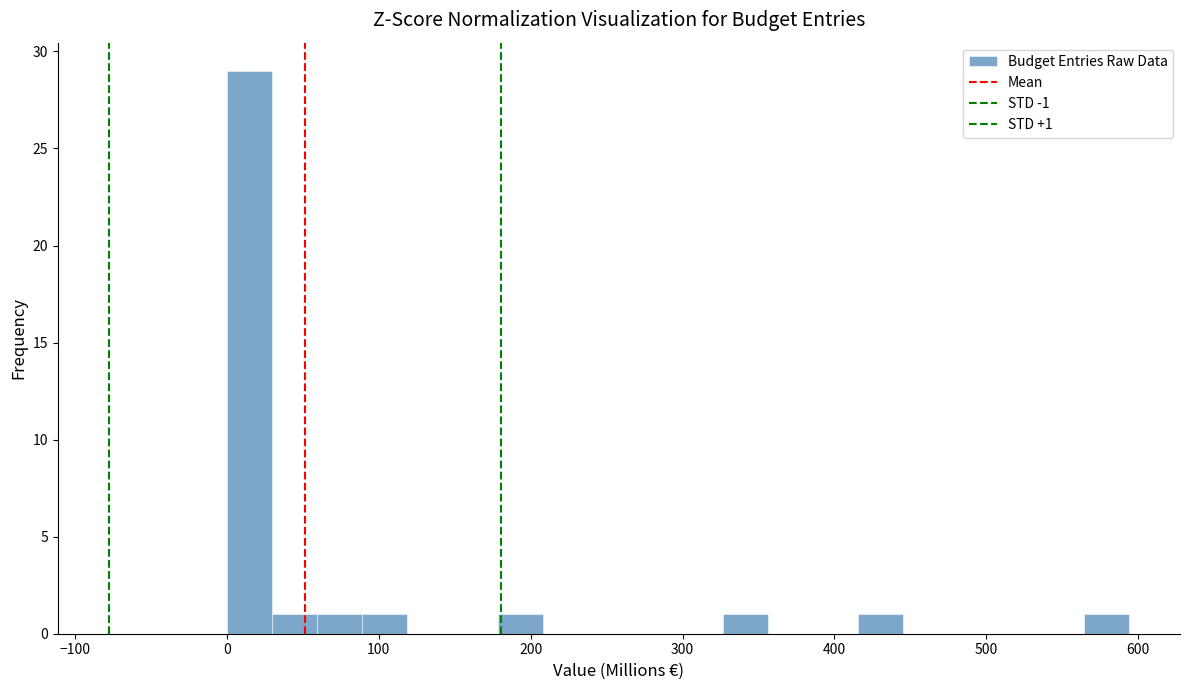

Around what value on the x-axis is the tallest bar? Give the approximate position of its centre, as read against the axis.

10